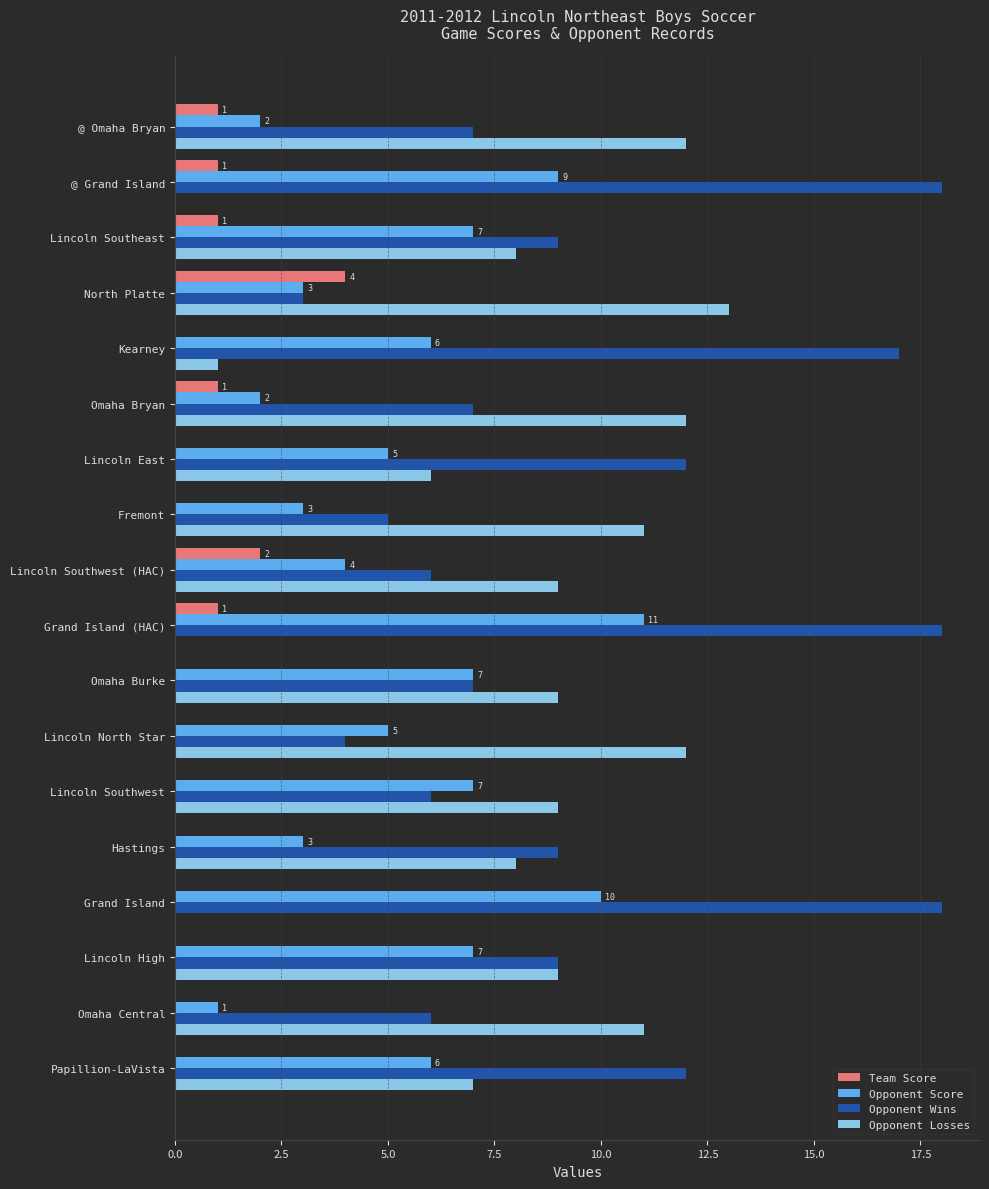

What is the total value across all series at Omaha Burke?

23